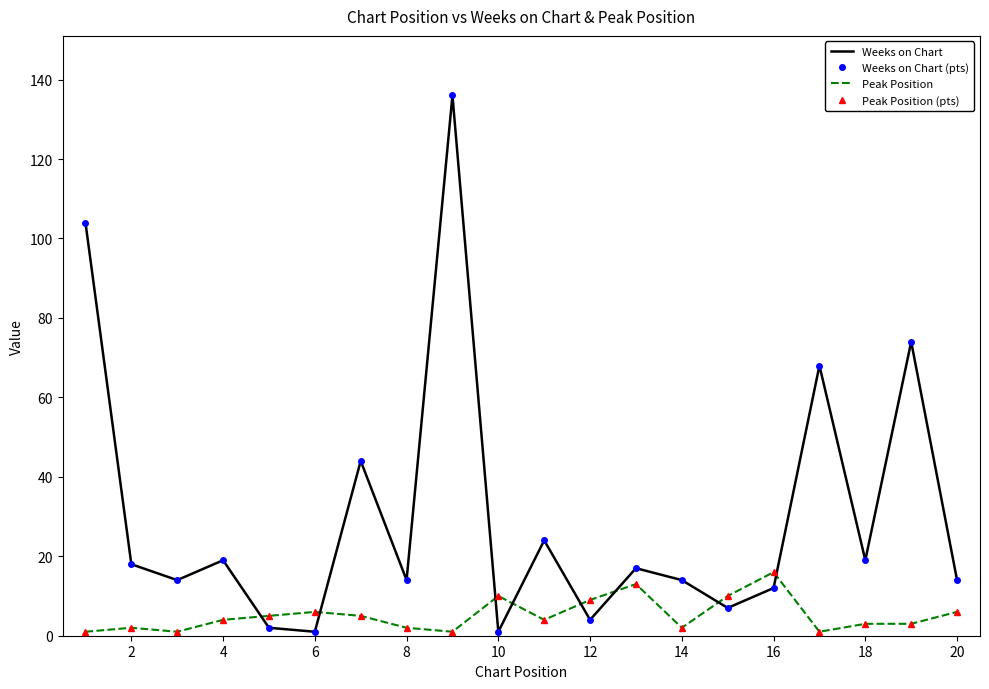

How many times do Weeks on Chart (pts) and Peak Position cross each other?

8